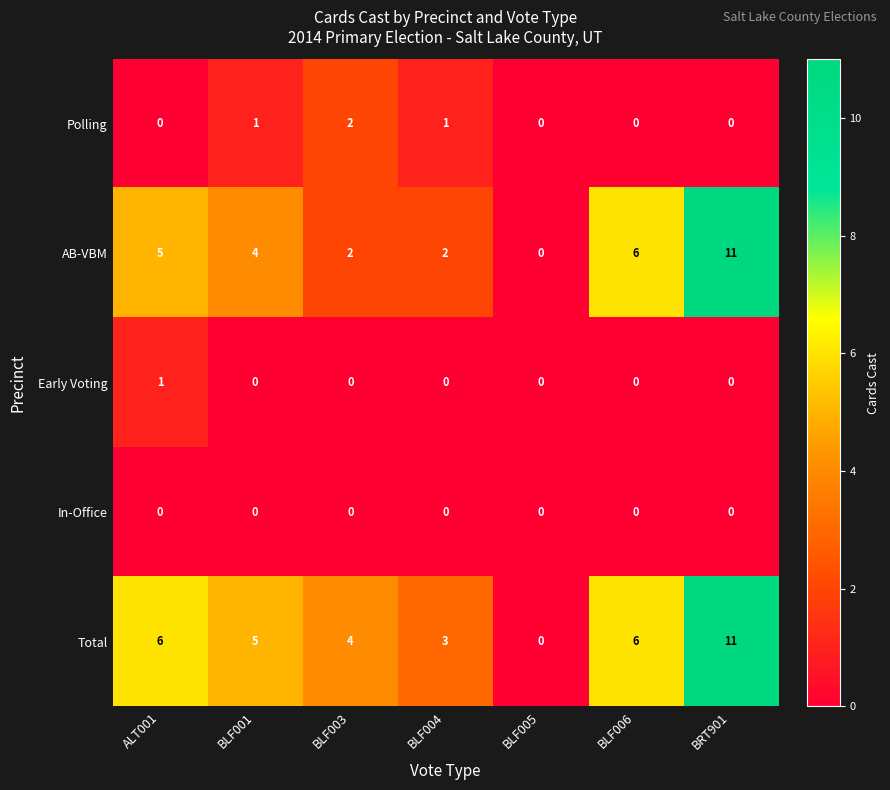

True or false: AB-VBM has a value of 11 at BLF006.

False